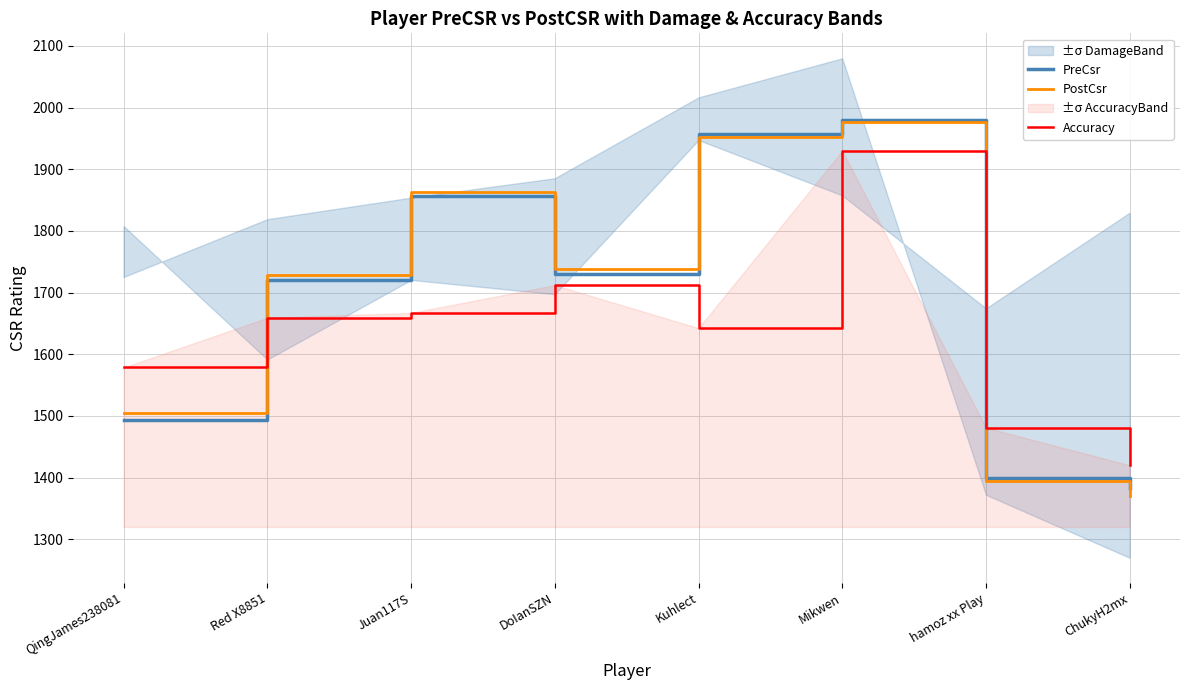

What is the label of the 4th point from the left?

DoIanSZN